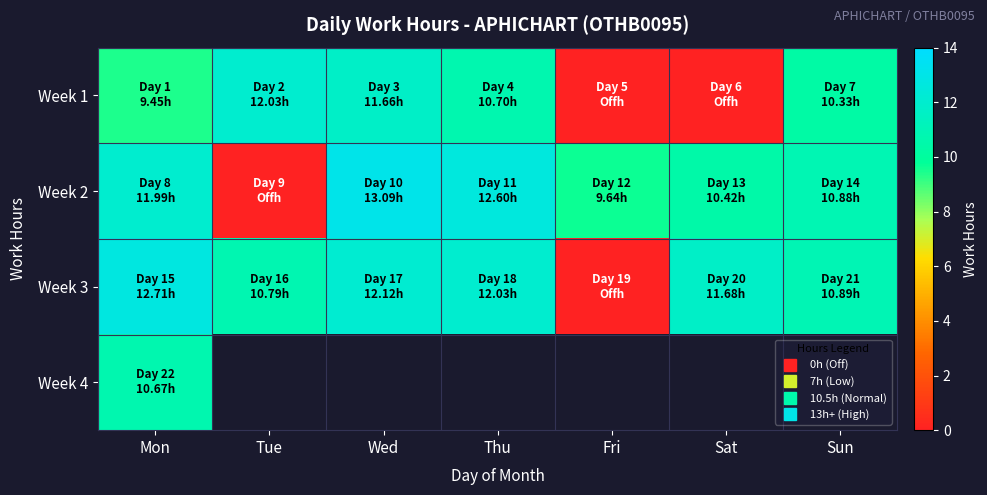

The value of Week 1 at Thu is 10.7. True or false?

True